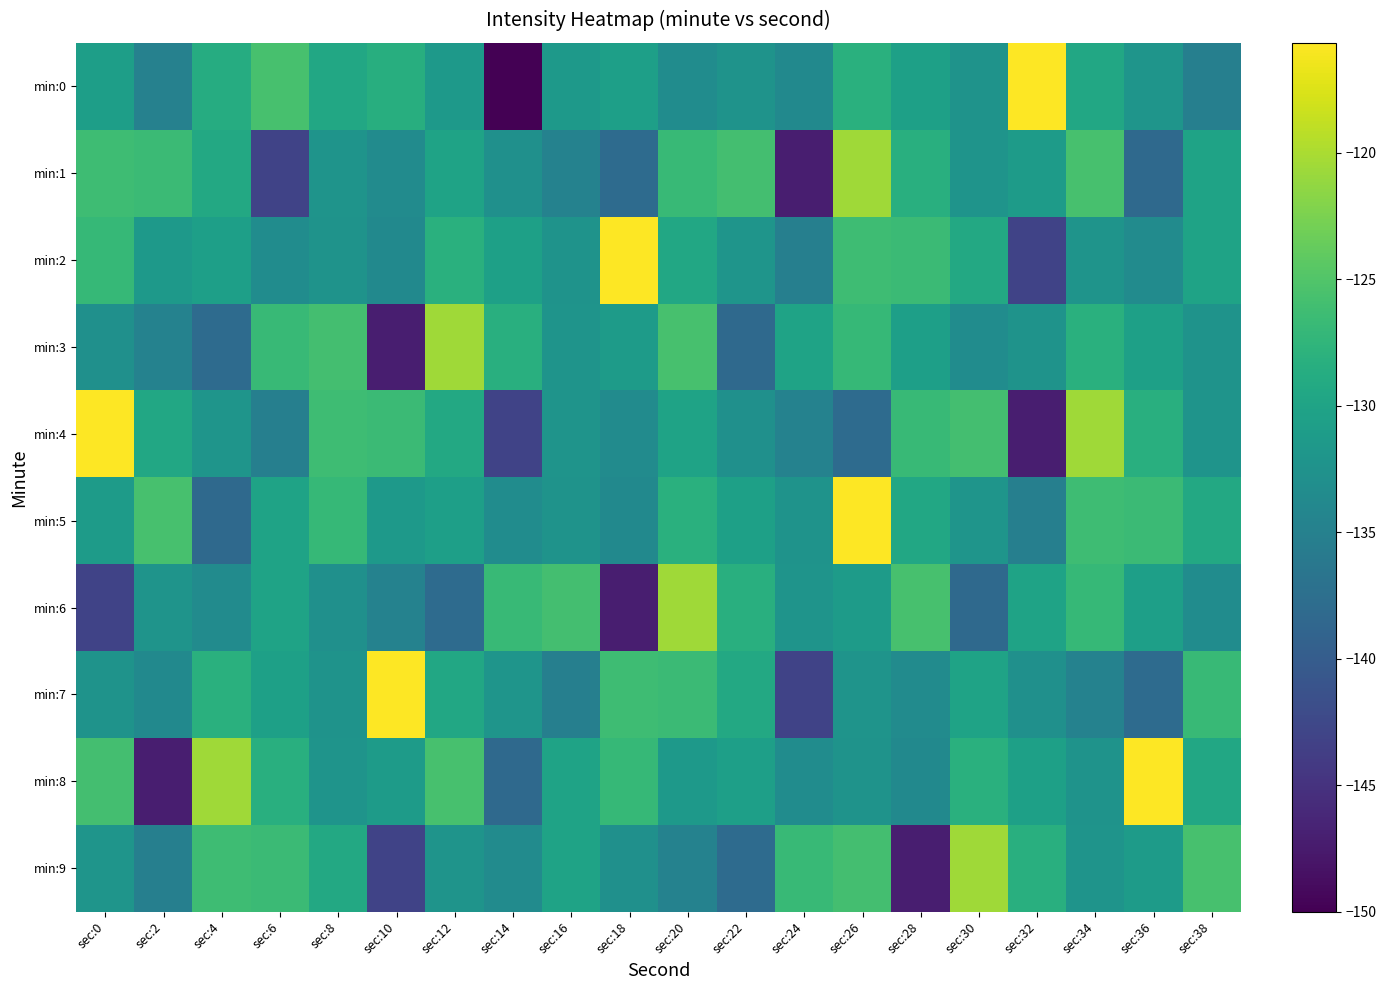

Which series has the largest range (max minus min)?

min:0